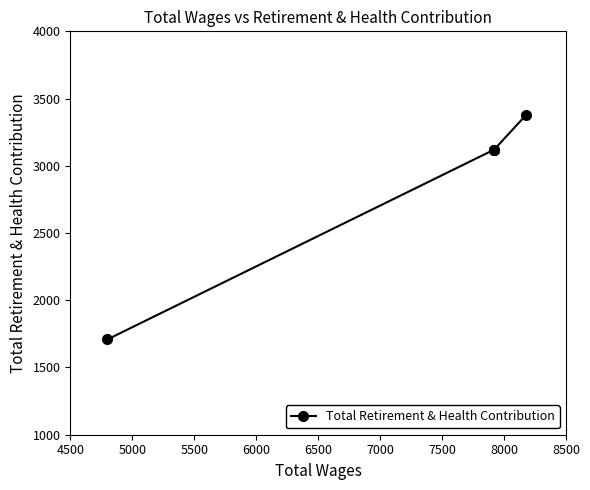

What is the minimum value shown in the chart?

1709